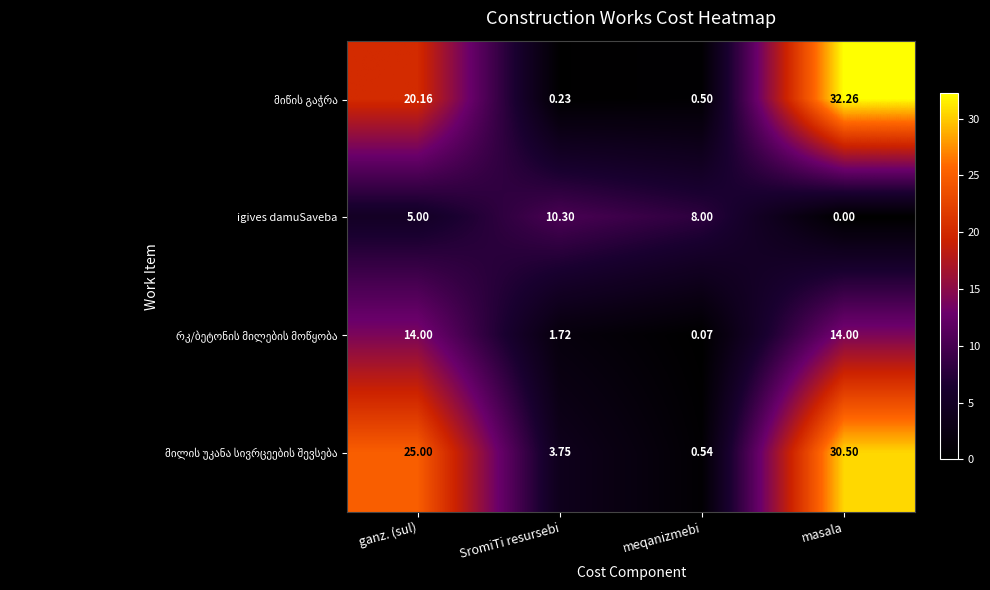

At which category does the chart reach its minimum across all series?

masala